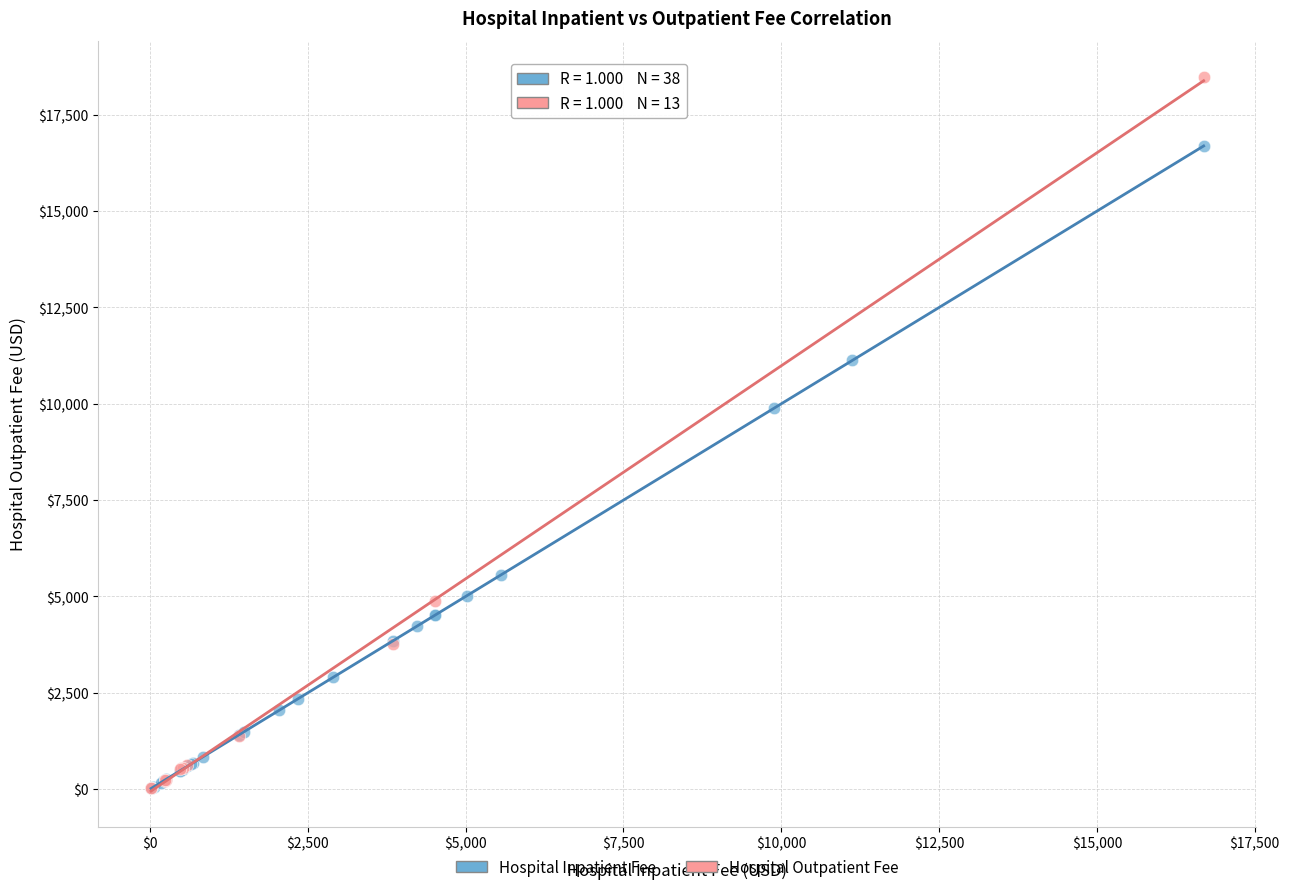

Which series reaches the maximum Y coordinate?

Hospital Outpatient Fee